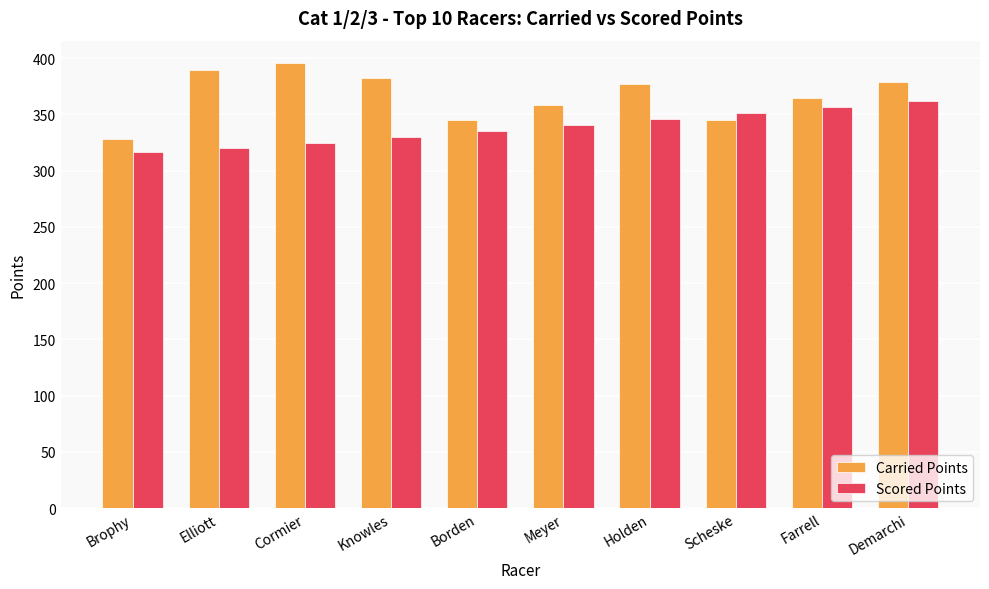

List the series in order of their peak value, lowest first.

Scored Points, Carried Points